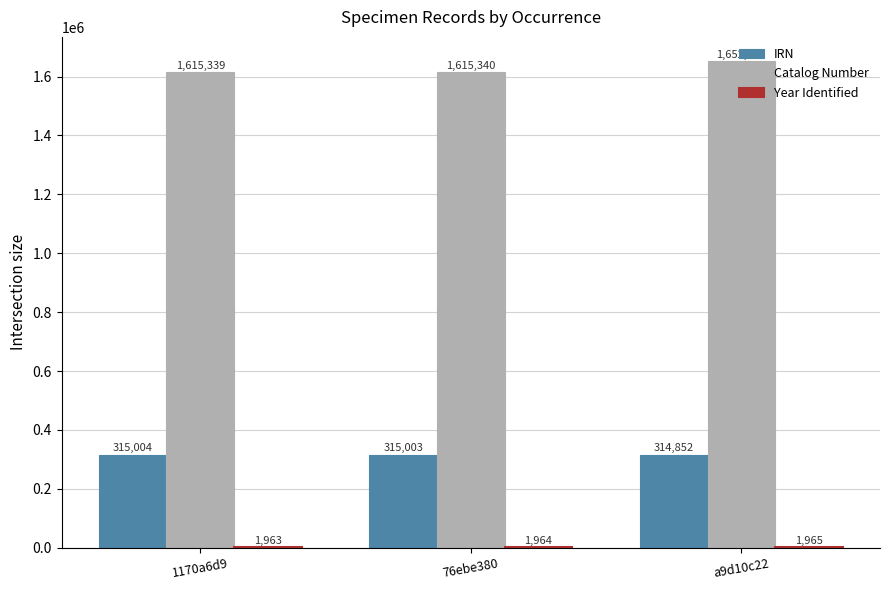

Which series has the largest total across all categories?

Catalog Number